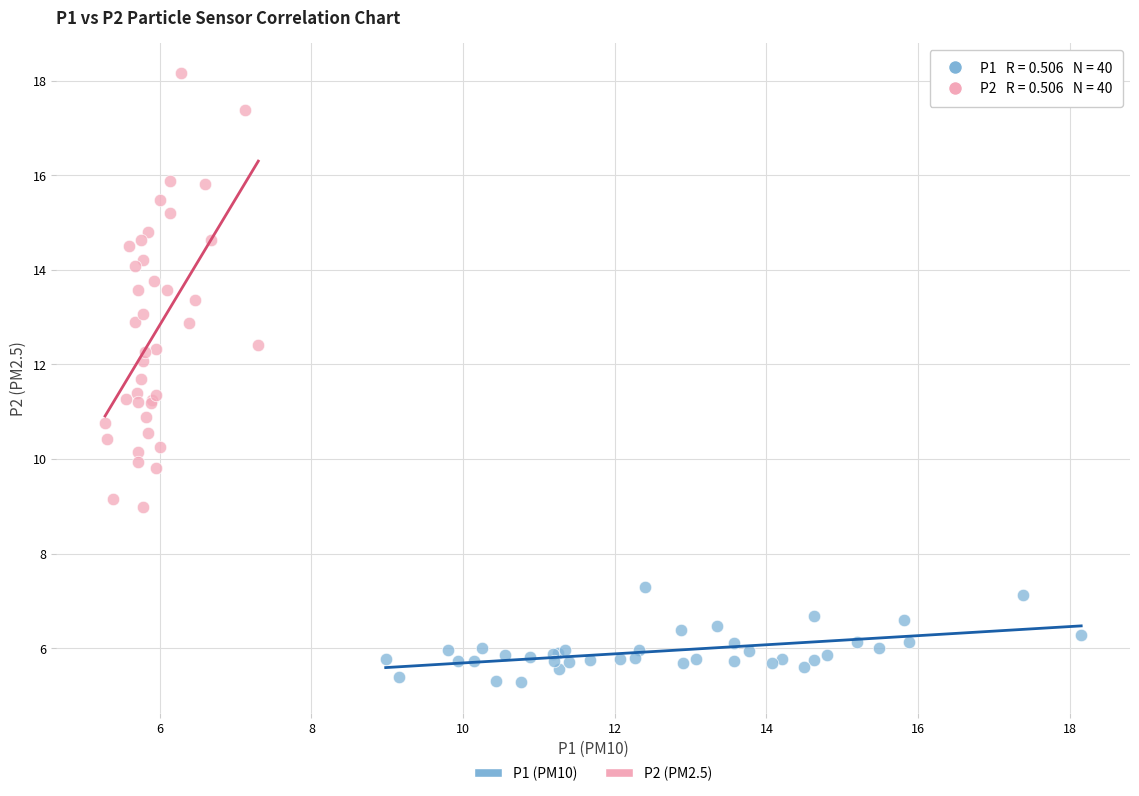

Which series reaches the maximum Y coordinate?

P2 (PM2.5)